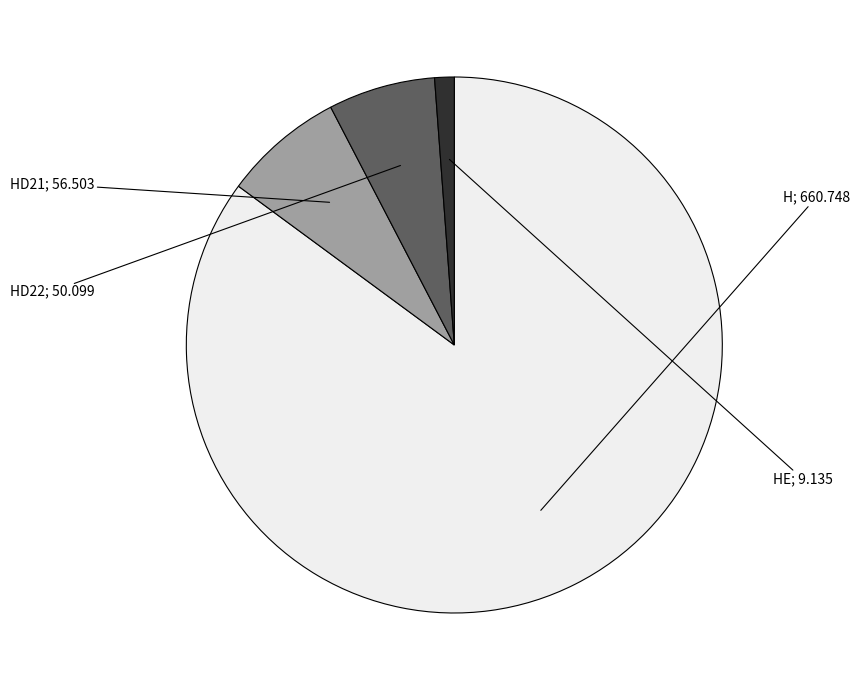

Does any single category account for the majority?

Yes